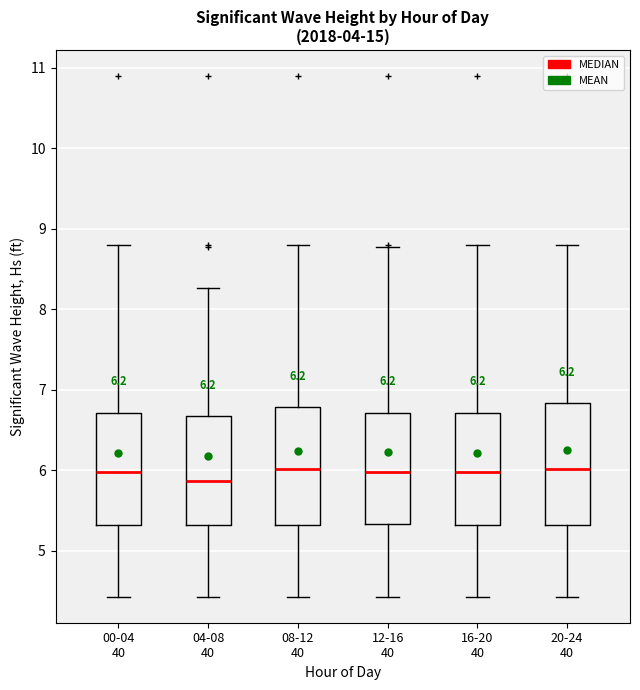

Which box's median line is the lowest?

04-08 40